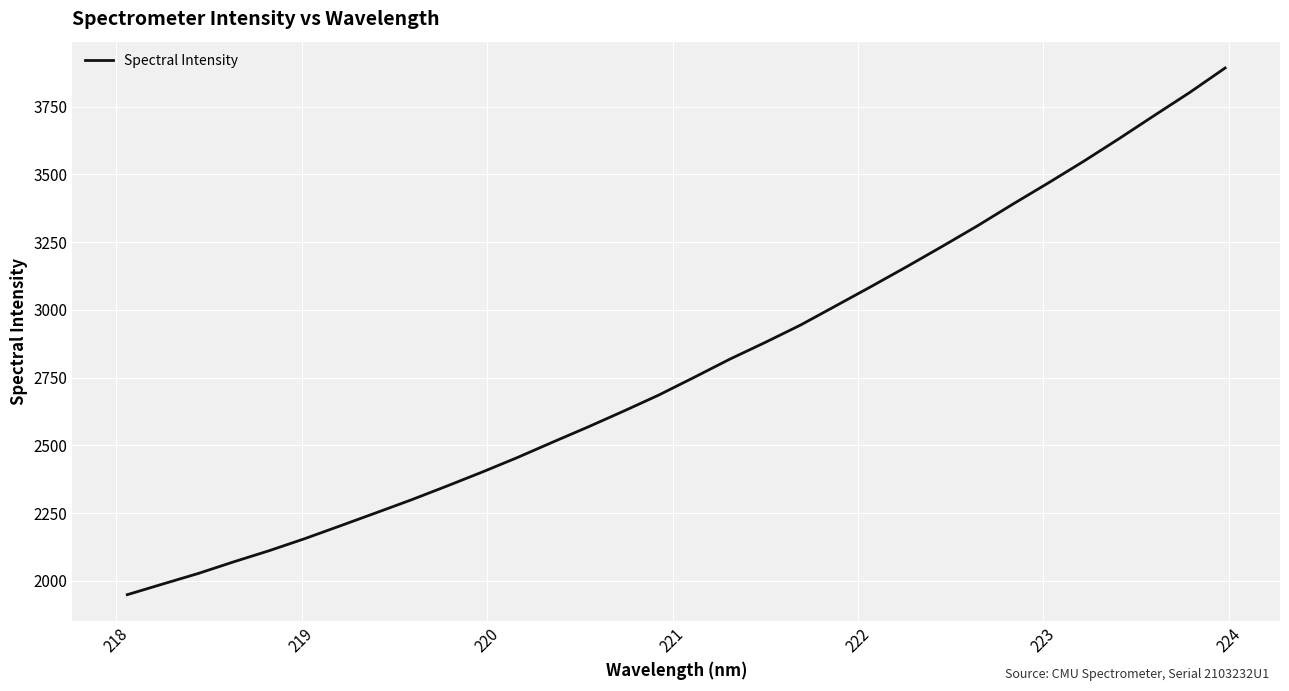

What is the greatest value displayed?

3892.7